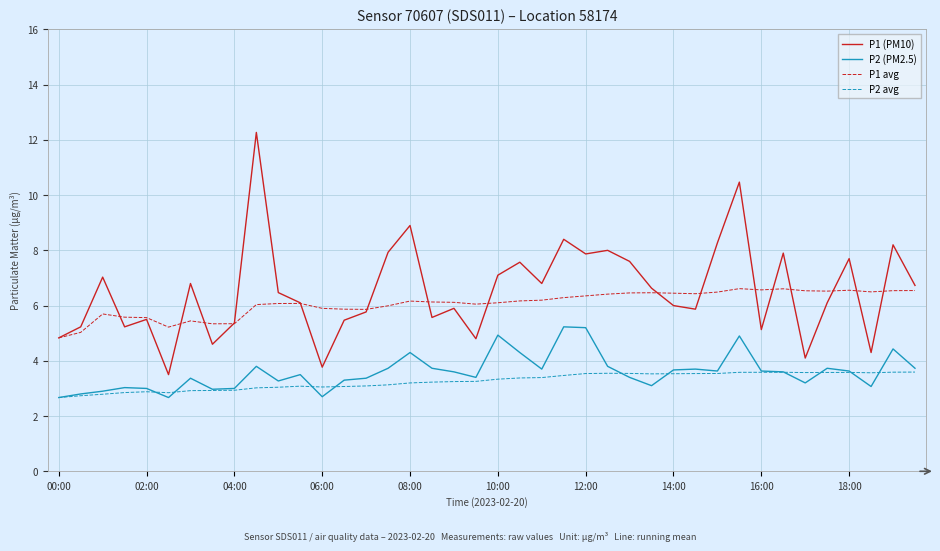

What is the lowest value of the P2 avg series?

2.7